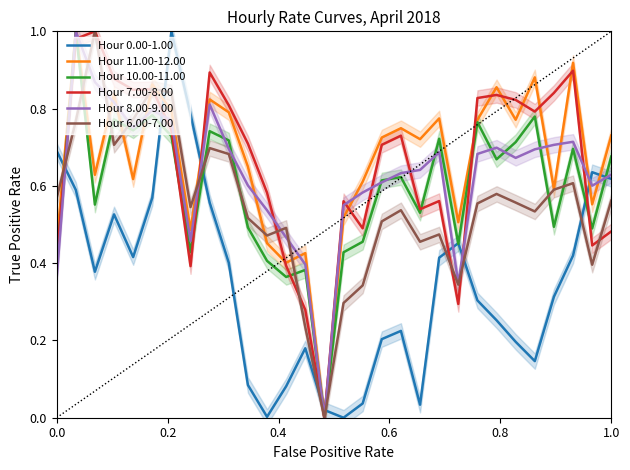

How many lines are shown in the chart?

6